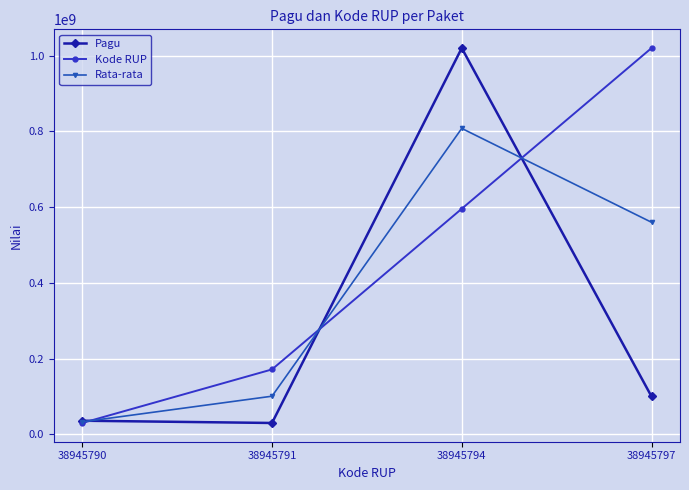

The value of Pagu at 38945794 is 1708232598.6. True or false?

False